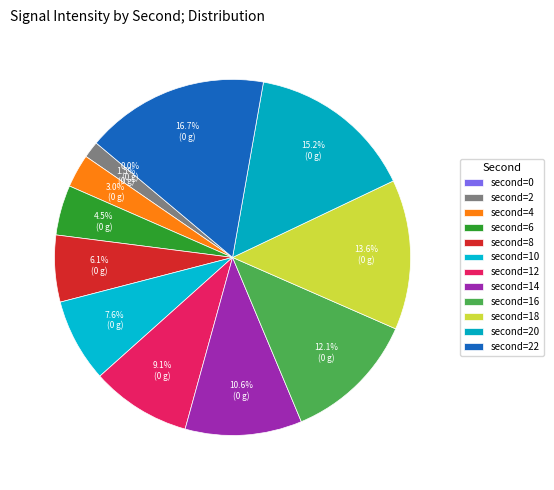

To the nearest percent, what is the average slice percentage?

8%